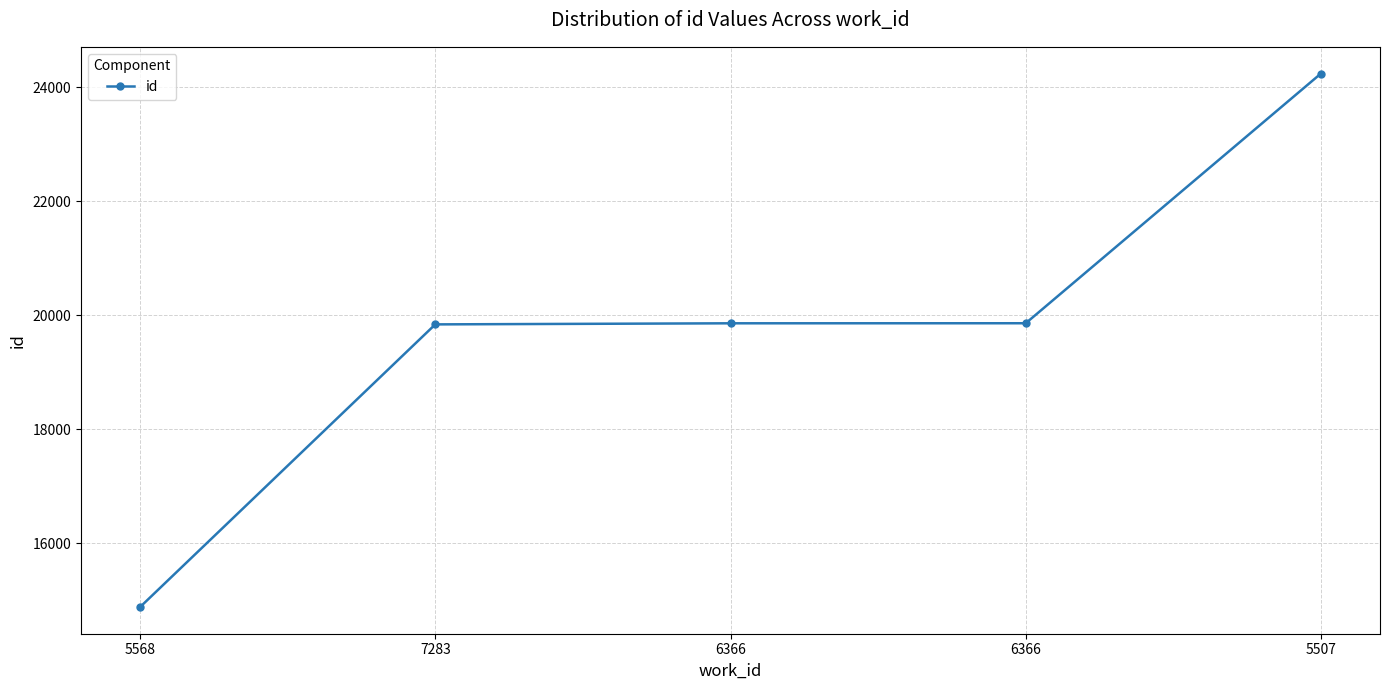

At which category does the chart reach its minimum across all series?

5568